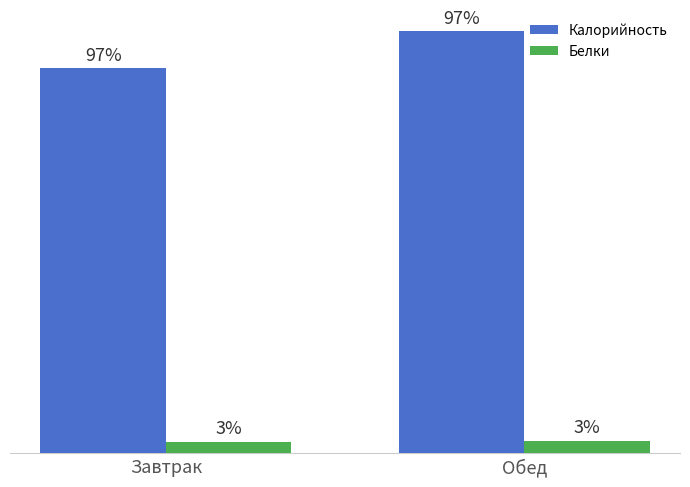

Are the bars horizontal?

No